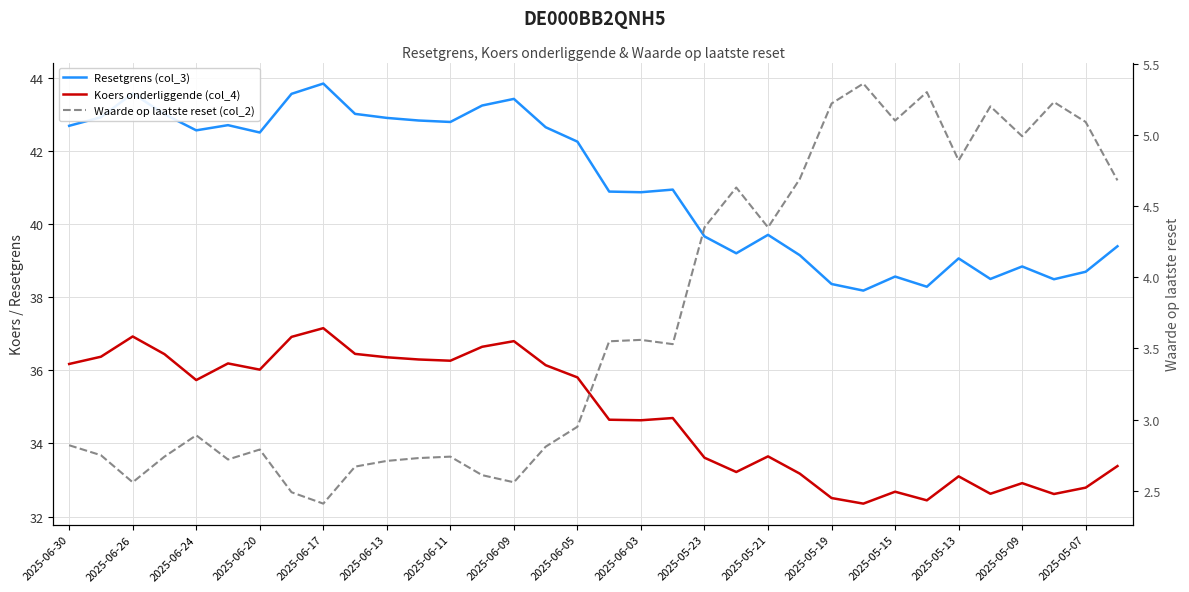

The value of Resetgrens (col_3) at 21 is 58.4. True or false?

False